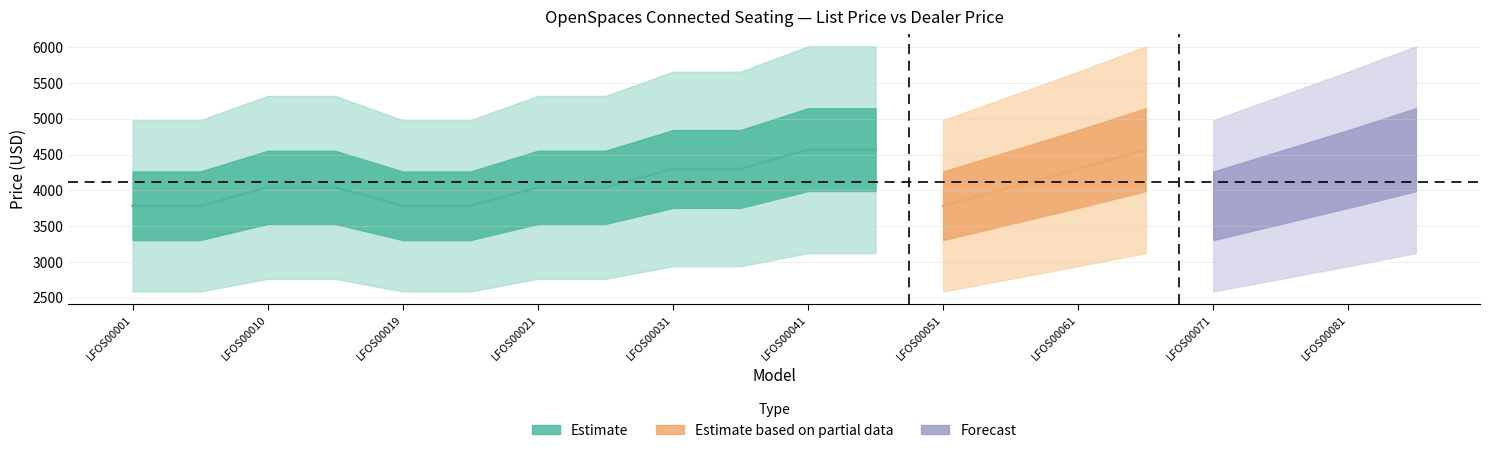

Does the chart display data point markers on the line(s)?

No